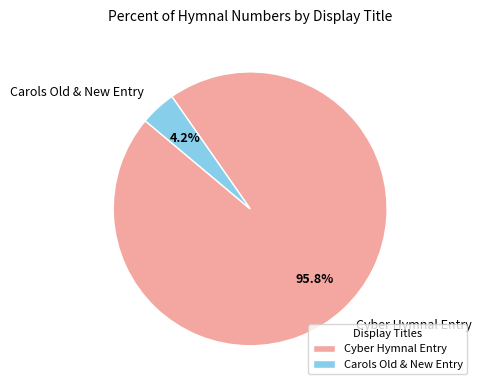

What is the ratio of the value at Cyber Hymnal Entry to the value at Carols Old & New Entry?

22.8